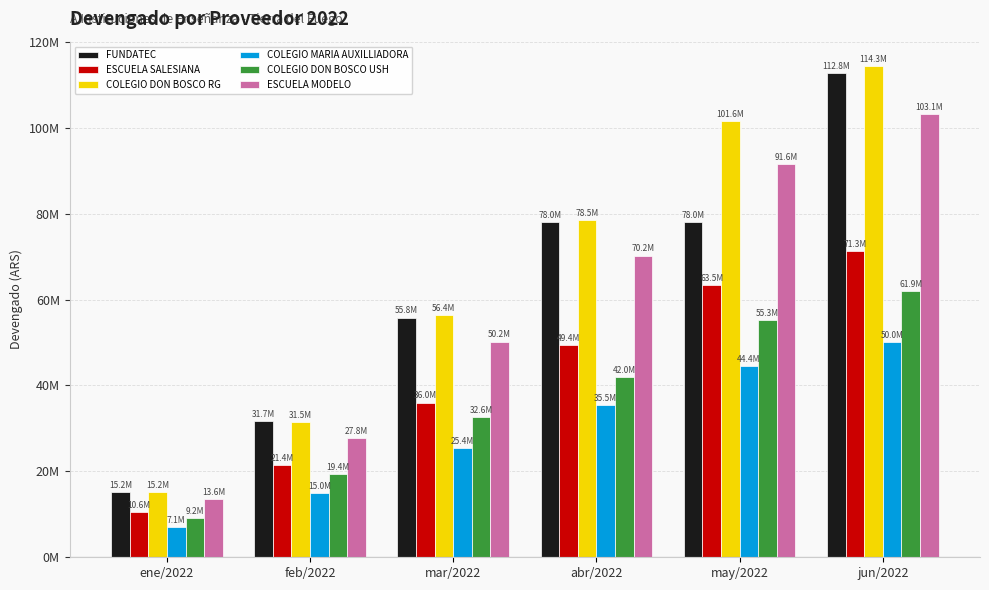

Between mar/2022 and may/2022, which is larger?

may/2022